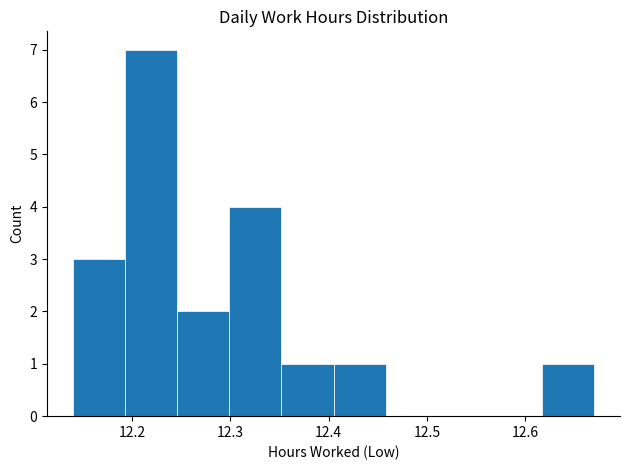

Reading left to right, list every bar in this chart as the range it spans on the x-axis followed by its height. Neither the bar edges nor the heights are printed on the chart, so give them approximately, as read against the axes.

12.140 to 12.193: 3
12.193 to 12.246: 7
12.246 to 12.299: 2
12.299 to 12.352: 4
12.352 to 12.405: 1
12.405 to 12.458: 1
12.458 to 12.511: 0
12.511 to 12.564: 0
12.564 to 12.617: 0
12.617 to 12.670: 1